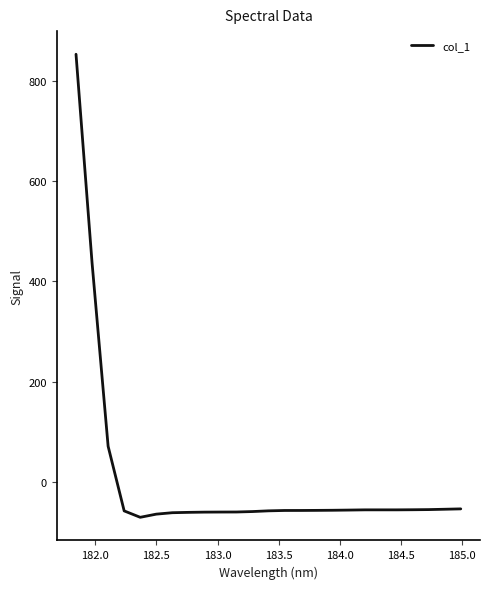

What is the minimum value shown in the chart?

-70.0